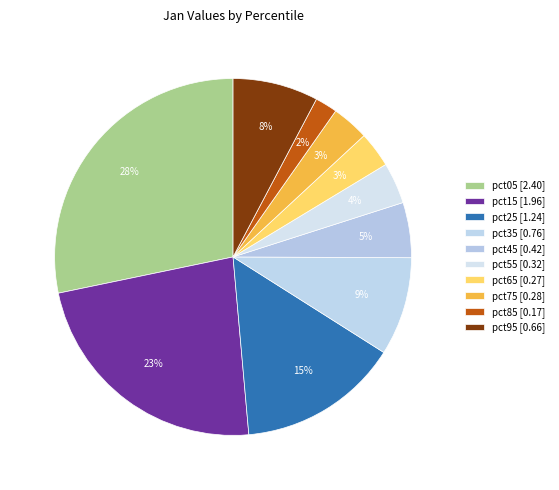

Count the number of slices in the pie.

10